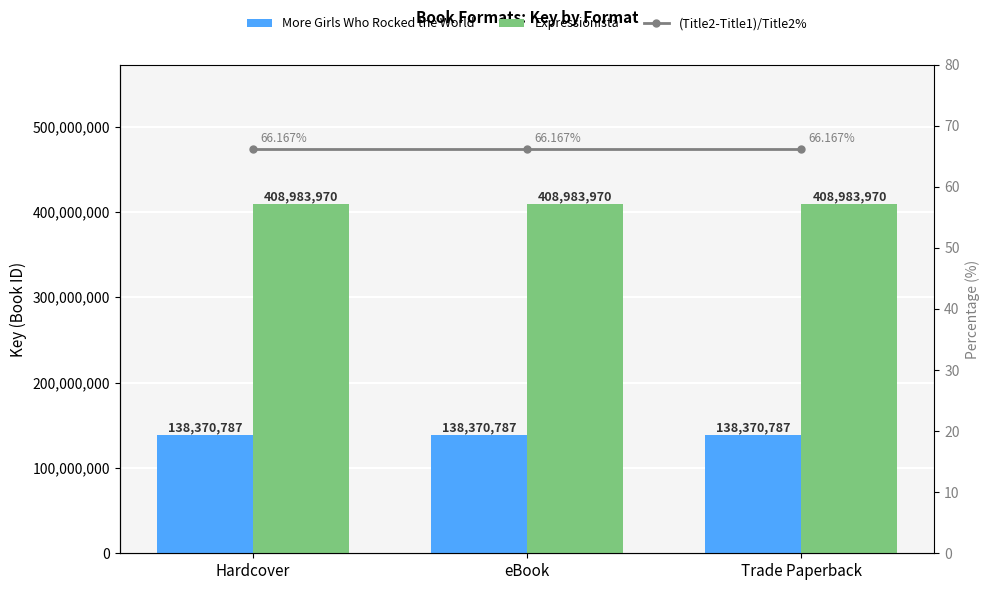

At which label does More Girls Who Rocked the World reach its minimum?

Hardcover